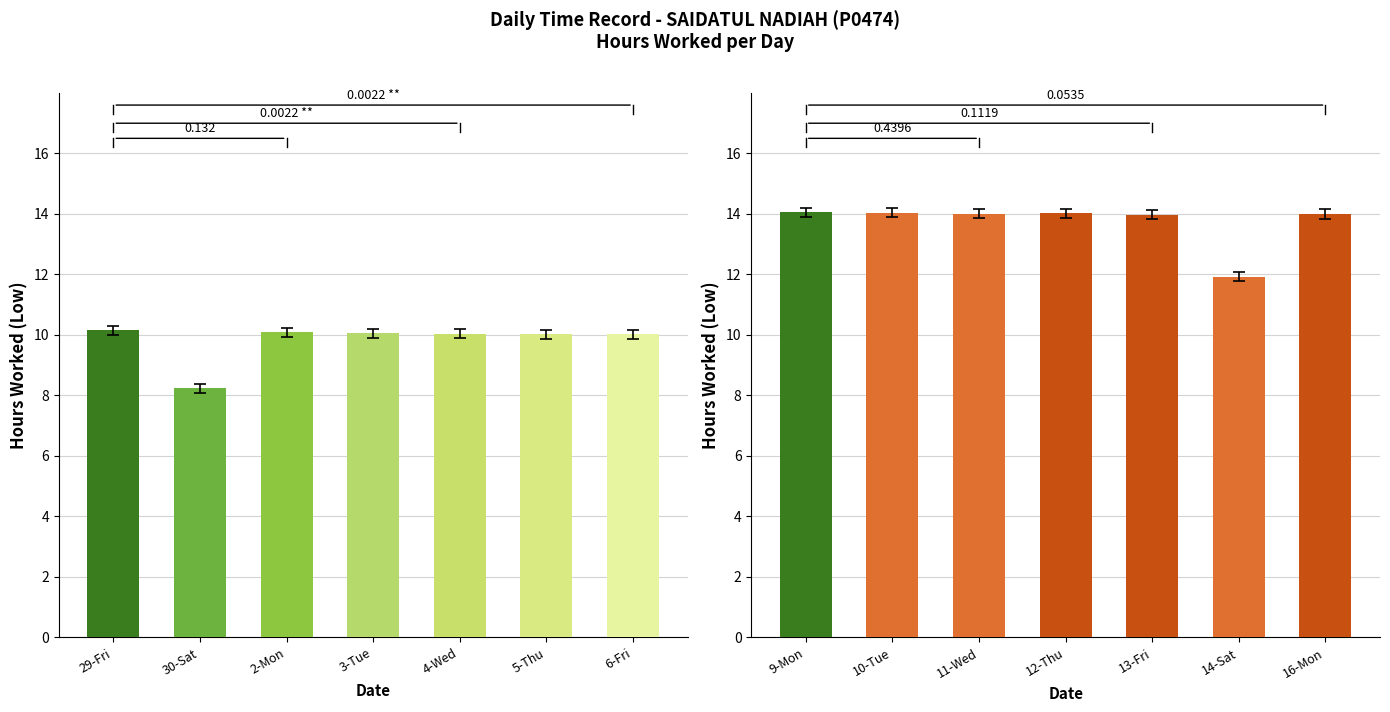

The value of Low (Hours Worked) at 2-Mon is 10.1. True or false?

True